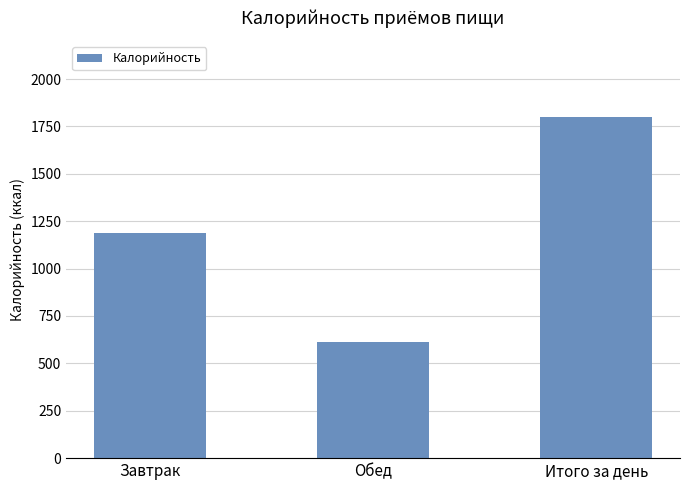

At which category does the chart reach its minimum across all series?

Обед